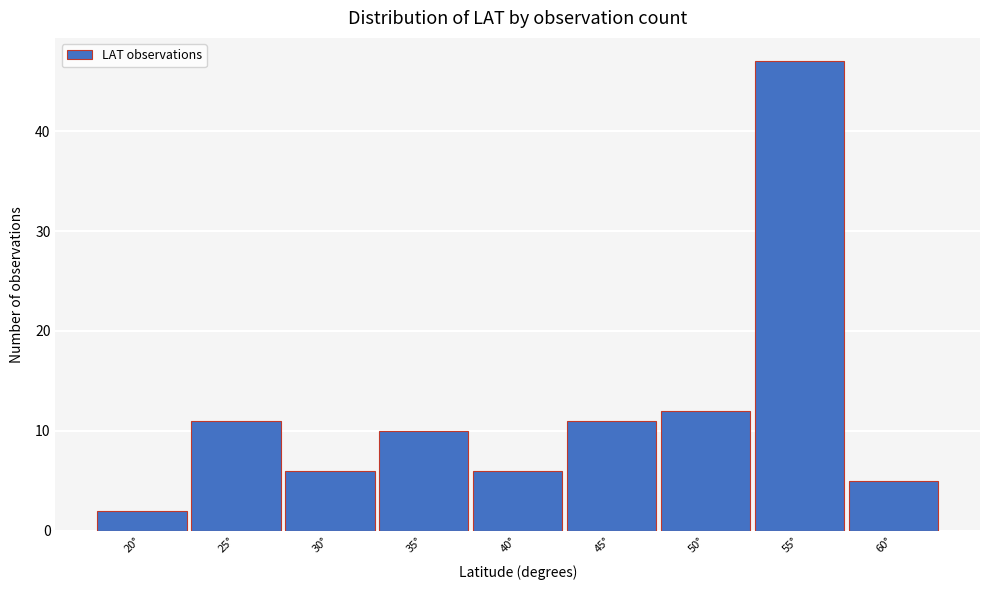

Reading left to right, transcribe all the data shown in this chart.

2	11	6	10	6	11	12	47	5